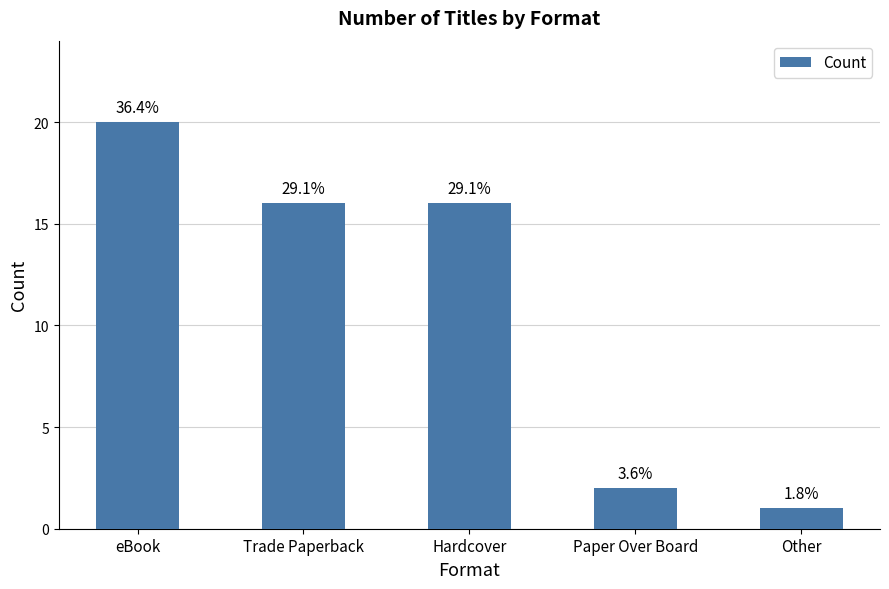

Is it true that the value at Hardcover is 16?

True